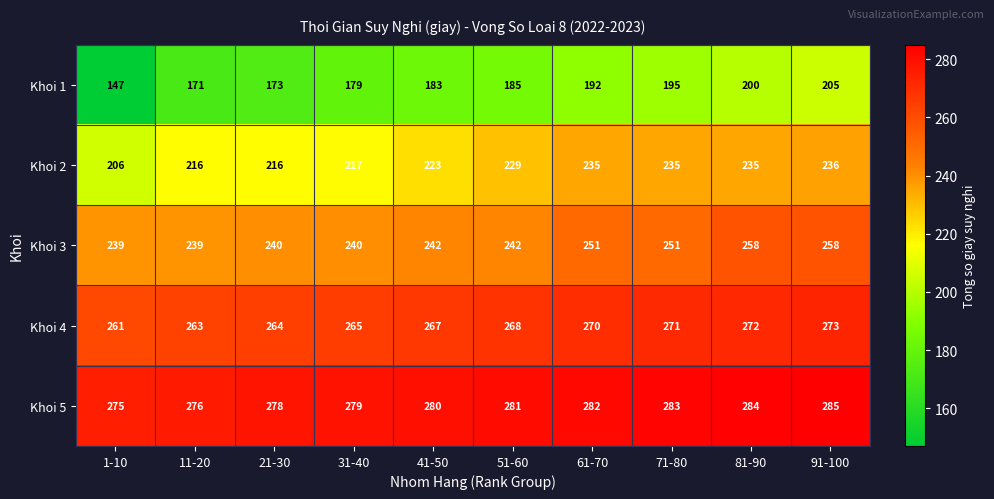

Read the Khoi 2 value at 41-50, to the nearest 10.

220